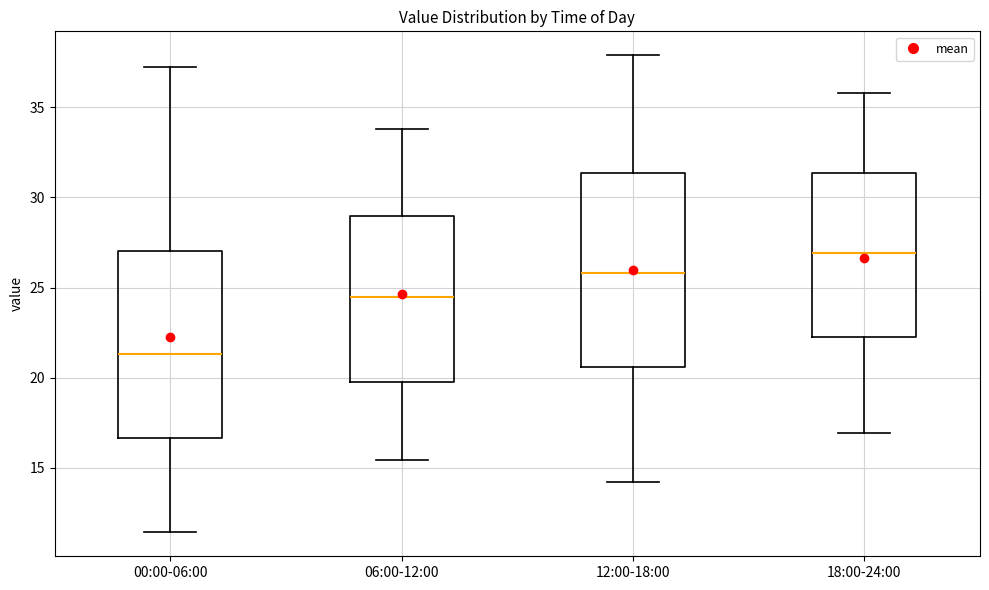

Which box's median line is the lowest?

00:00-06:00